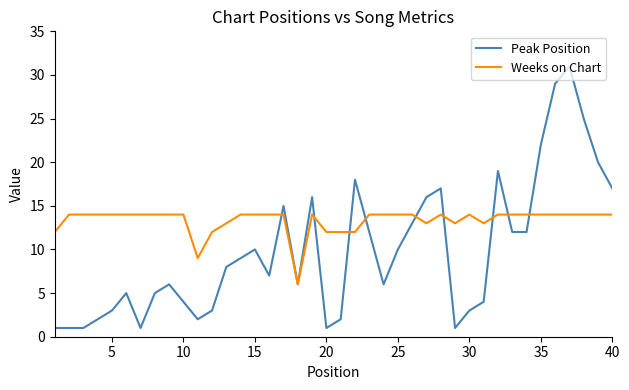

Which series has the largest total across all categories?

Weeks on Chart